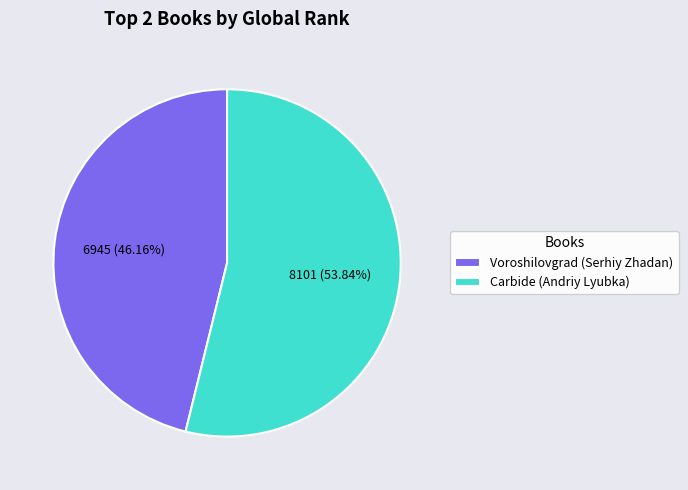

True or false: Carbide (Andriy Lyubka) accounts for 54% of the total.

True